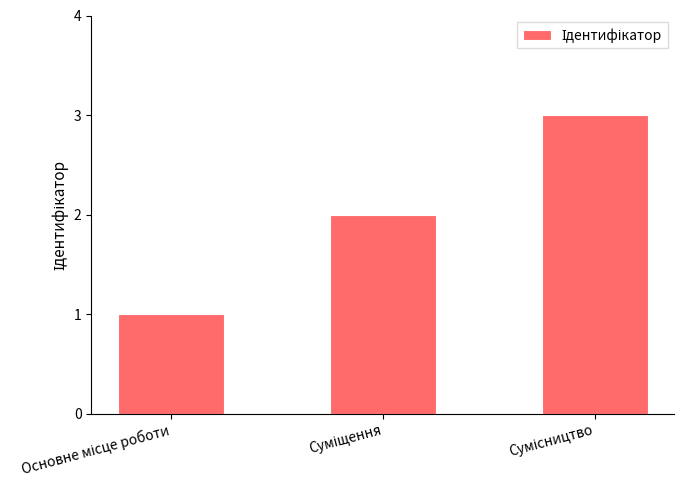

What is the maximum value shown in the chart?

3